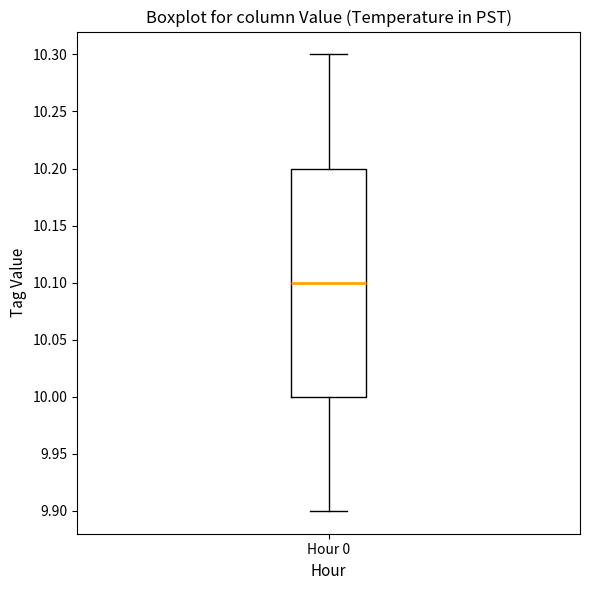

Read this box plot against the y-axis: the position of the median line, the range covered by the box, and the ends of both whiskers. The values are not printed on the chart, so give them approximately, as read against the axis.

median 10.1, box 10.0 to 10.2, whiskers 9.9 to 10.3